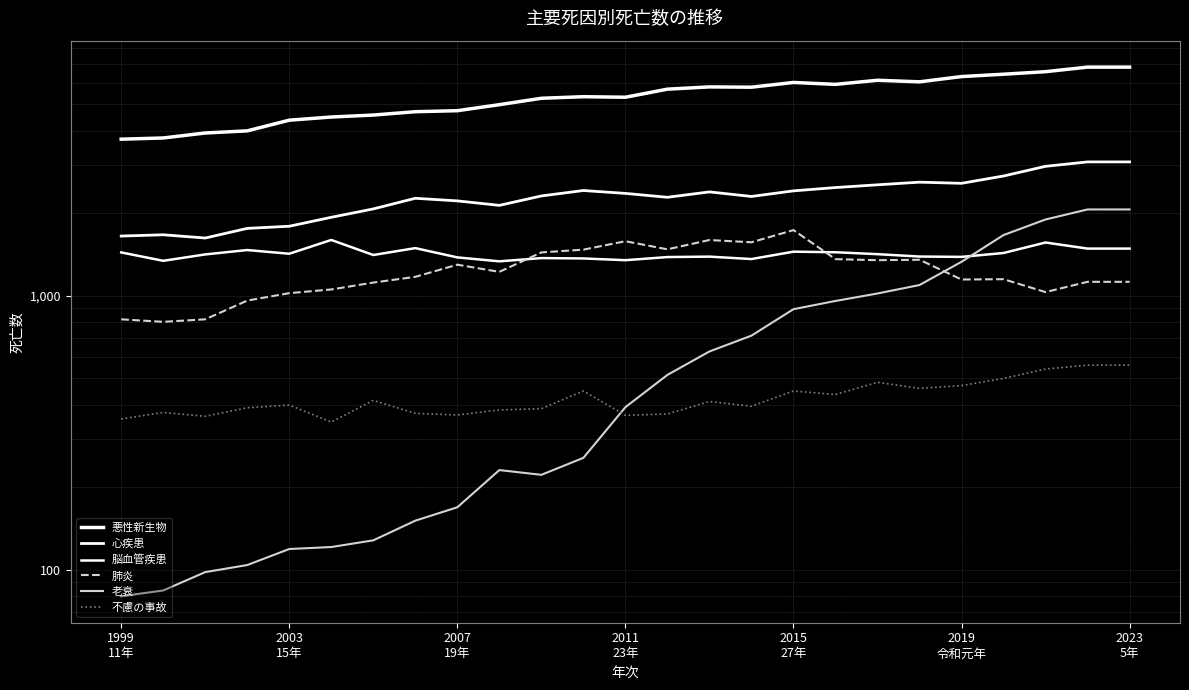

In 肺炎, how many points are lower than both neighbors (excluding endpoints)?

7